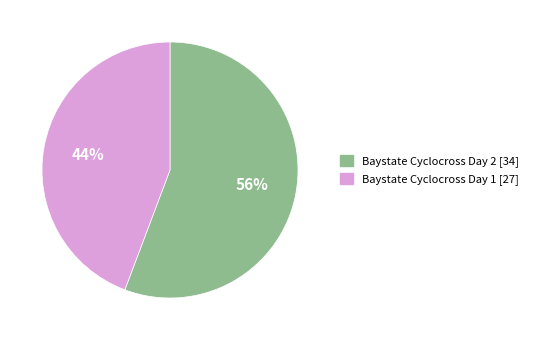

Rank the categories by value from lowest to highest.

Baystate Cyclocross Day 1, Baystate Cyclocross Day 2